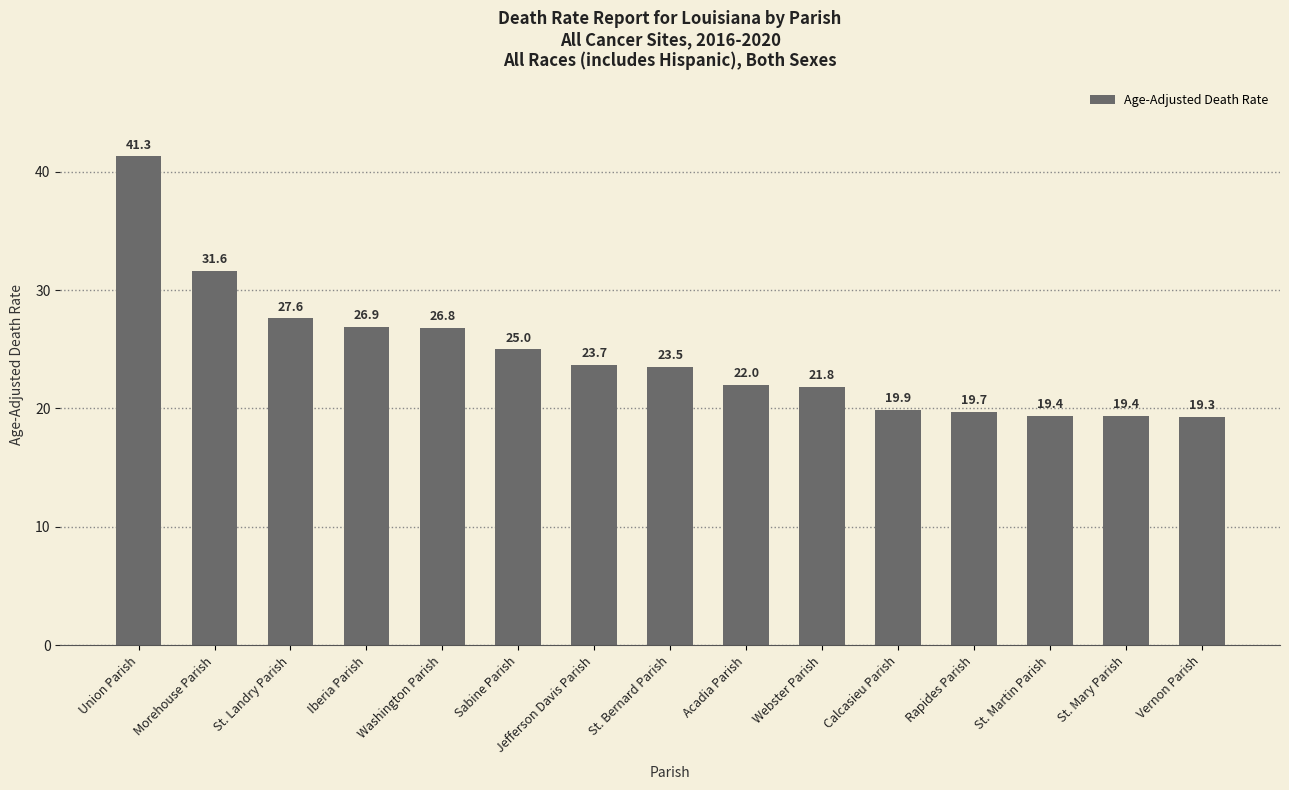

What is the average value?

24.5